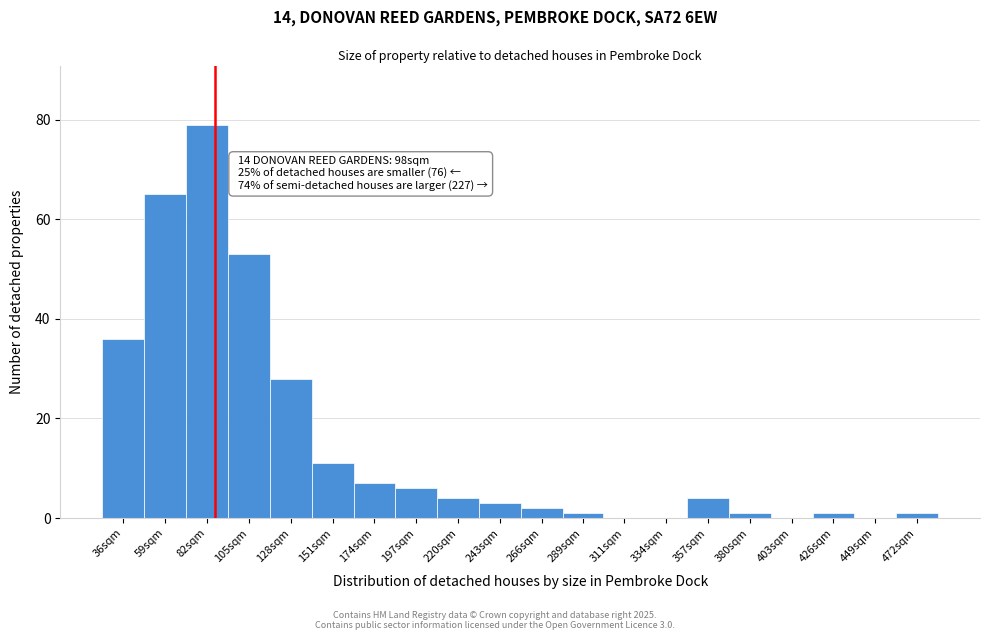

Reading left to right, list all the values displayed in this chart.

36sqm=36	59sqm=65	82sqm=79	105sqm=53	128sqm=28	151sqm=11	174sqm=7	197sqm=6	220sqm=4	243sqm=3	266sqm=2	289sqm=1	311sqm=0	334sqm=0	357sqm=4	380sqm=1	403sqm=0	426sqm=1	449sqm=0	472sqm=1